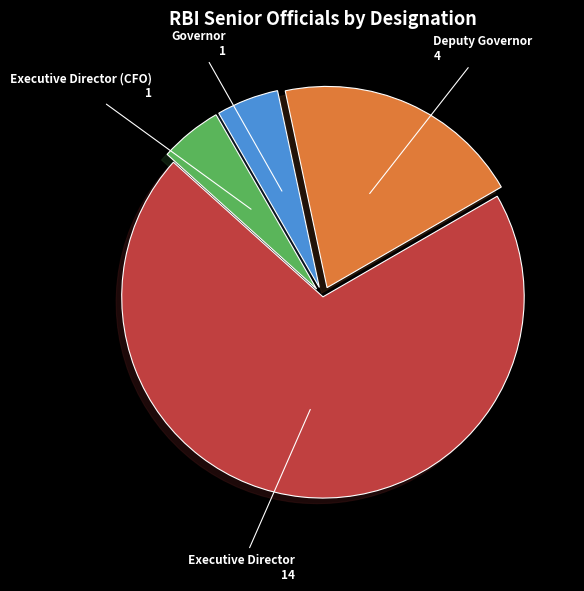

Is the sum of Executive Director and Deputy Governor greater than half?

Yes